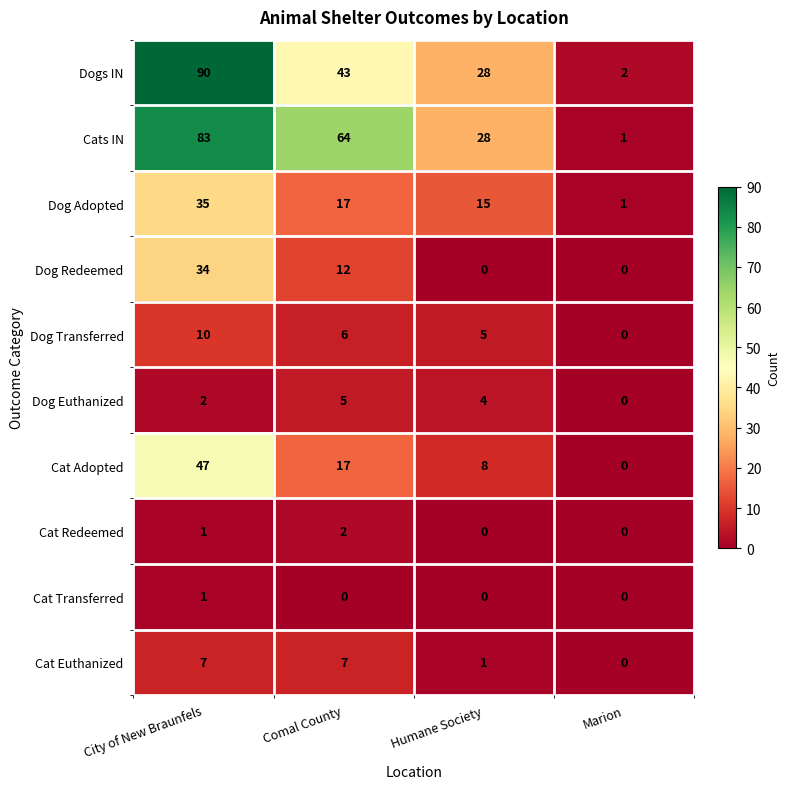

What is the total value across all series at Comal County?

173